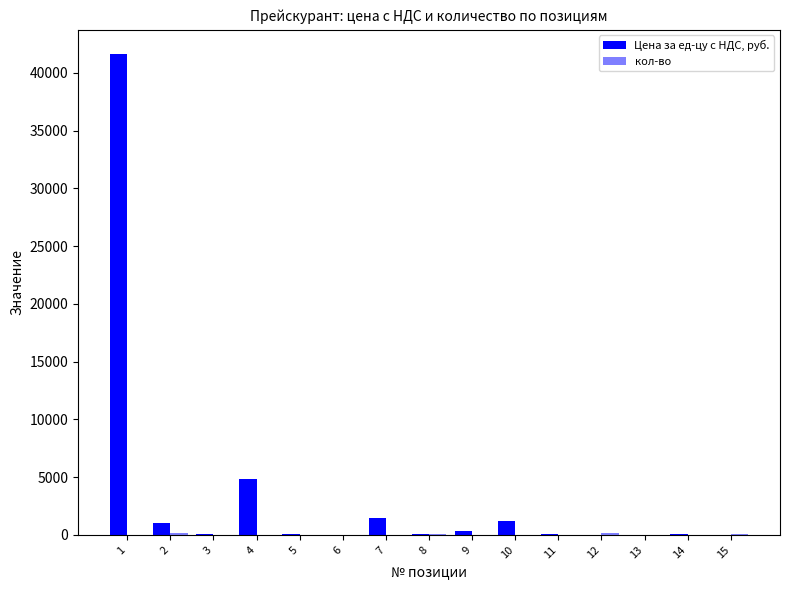

Between 8 and 6, which is larger?

8